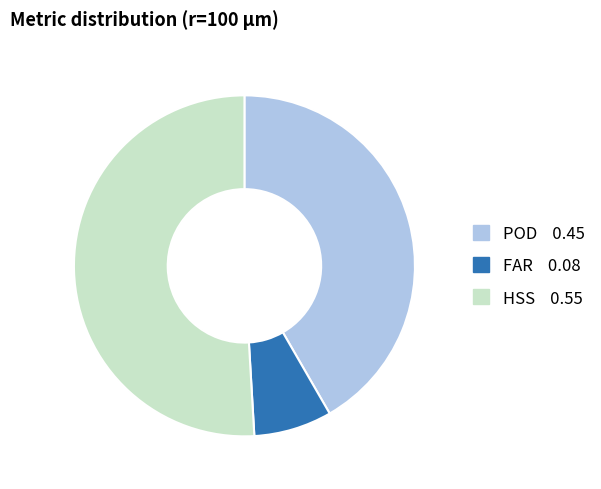

Which has a higher value, FAR or POD?

POD